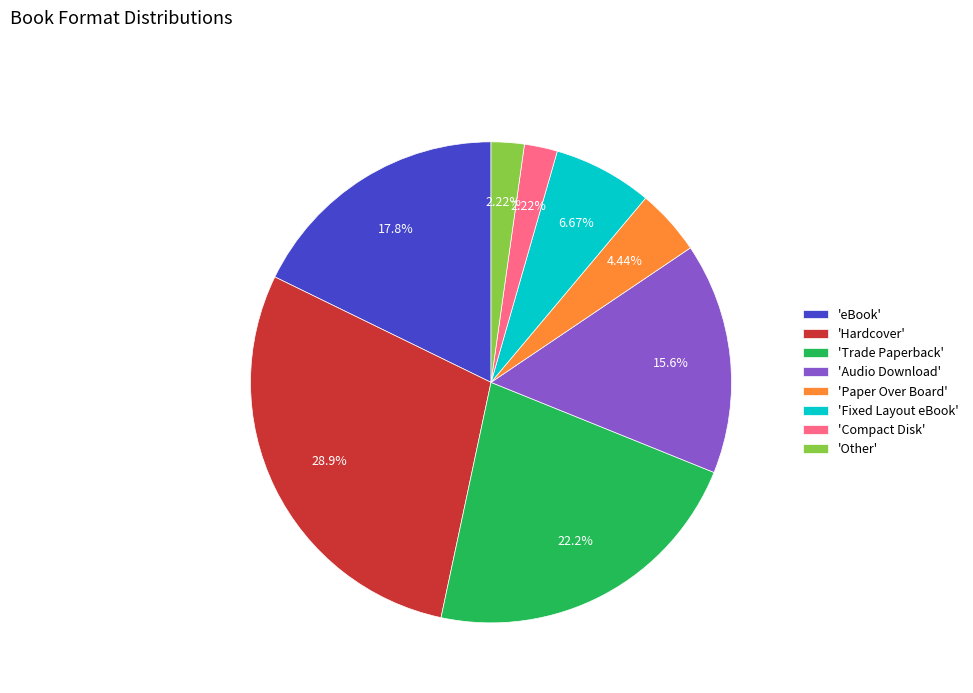

Between 'Hardcover' and 'Trade Paperback', which is larger?

'Hardcover'